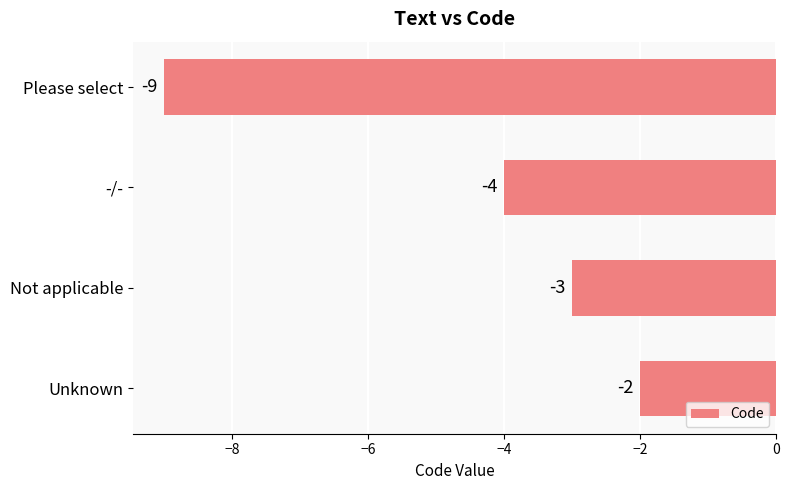

Which category has the lowest value across all series?

Please select